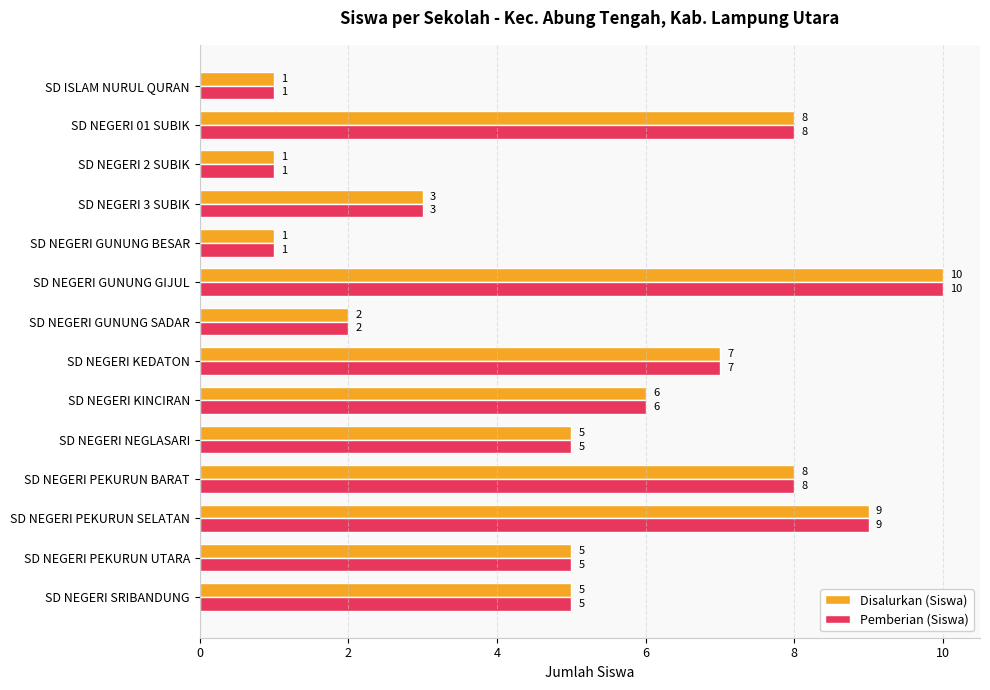

How many Pemberian (Siswa) values are between 2 and 8?

9